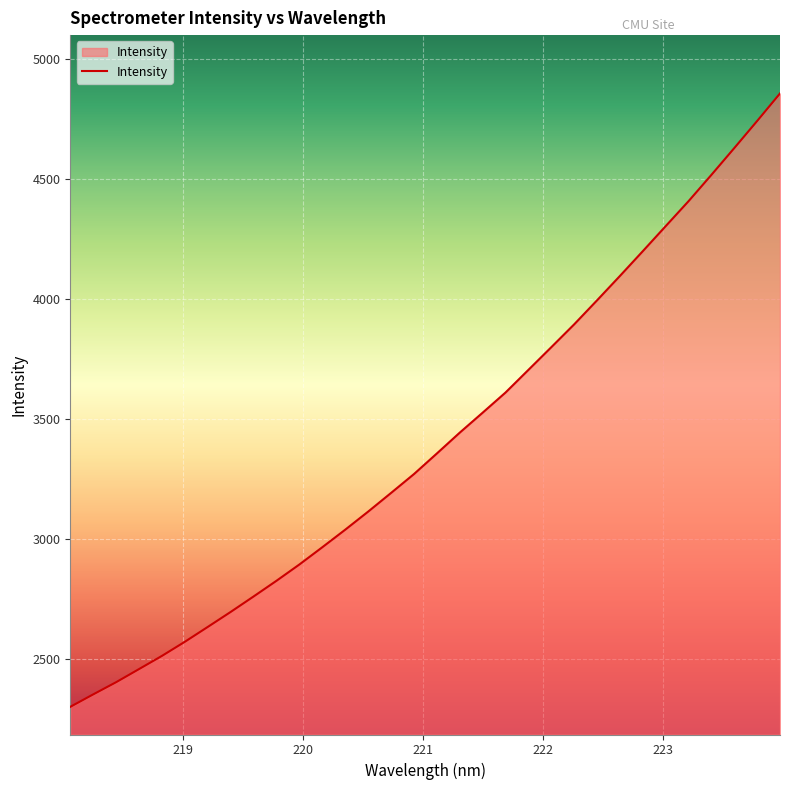

What is the difference between the maximum and minimum values?

2552.9